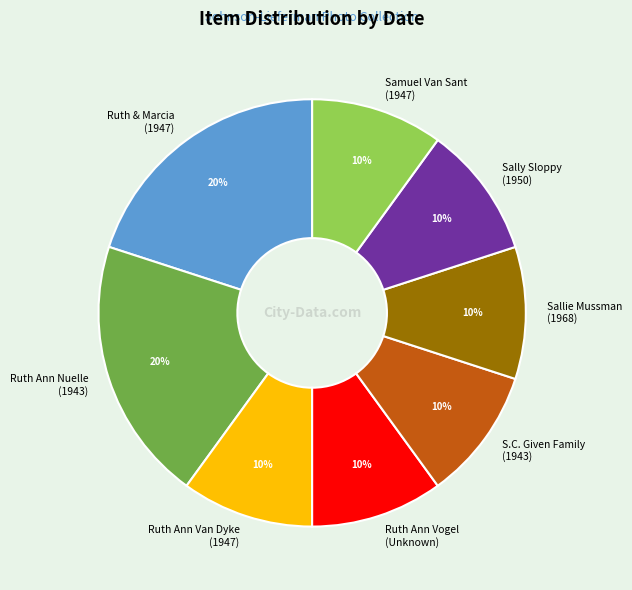

To the nearest percent, what portion does Sally Sloppy (1950) represent?

10%